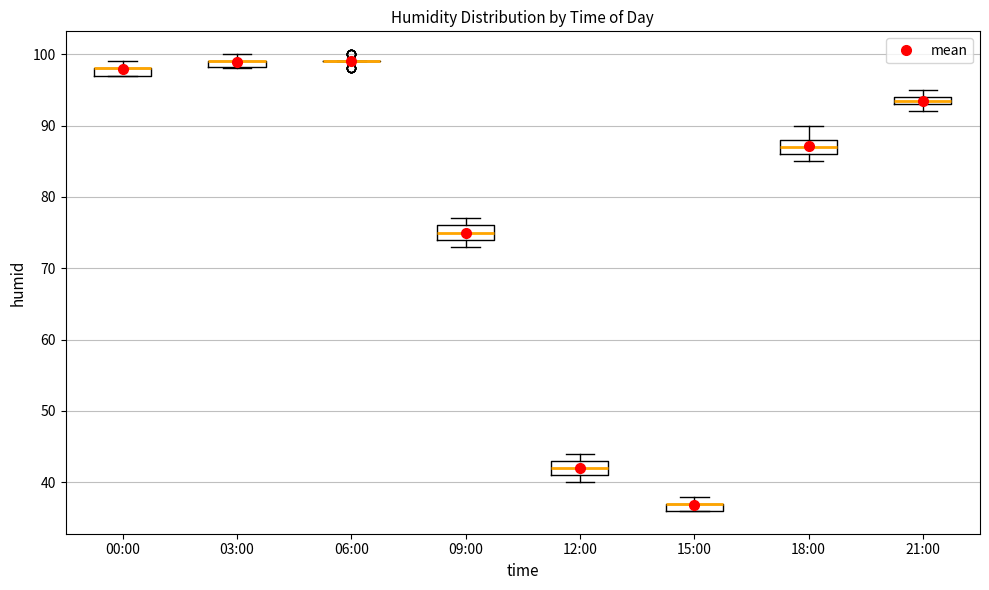

Where does the upper whisker of the box for 18:00 end on the y-axis? The values are not printed on the chart, so give them approximately, as read against the axis.

90